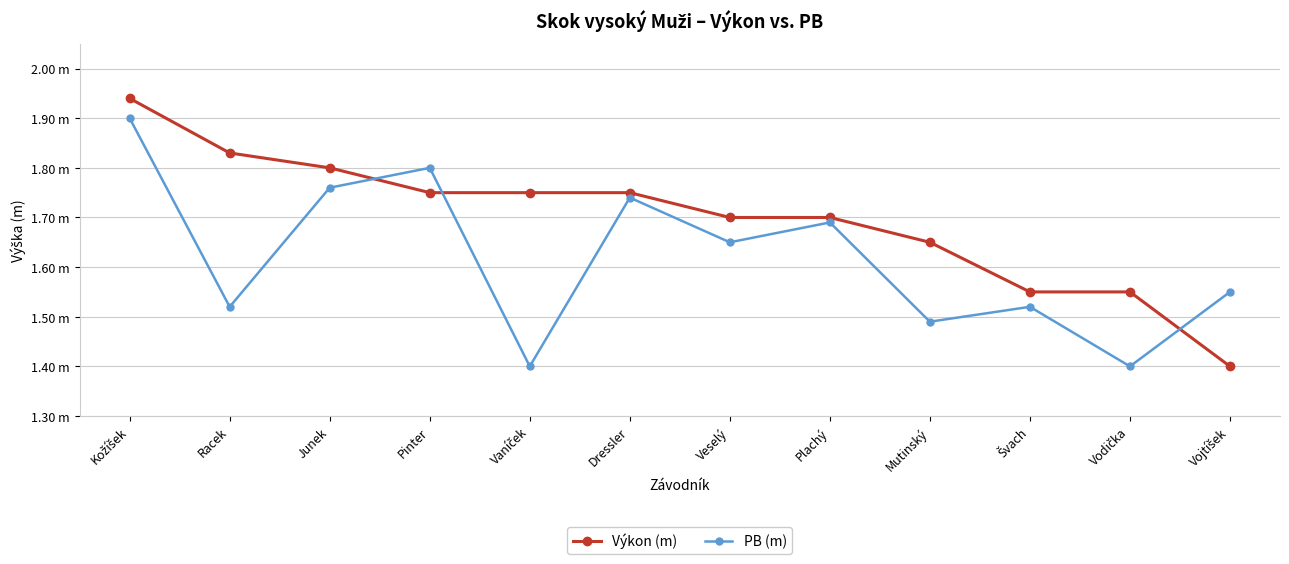

What are all the series names shown in the legend?

Výkon (m), PB (m)